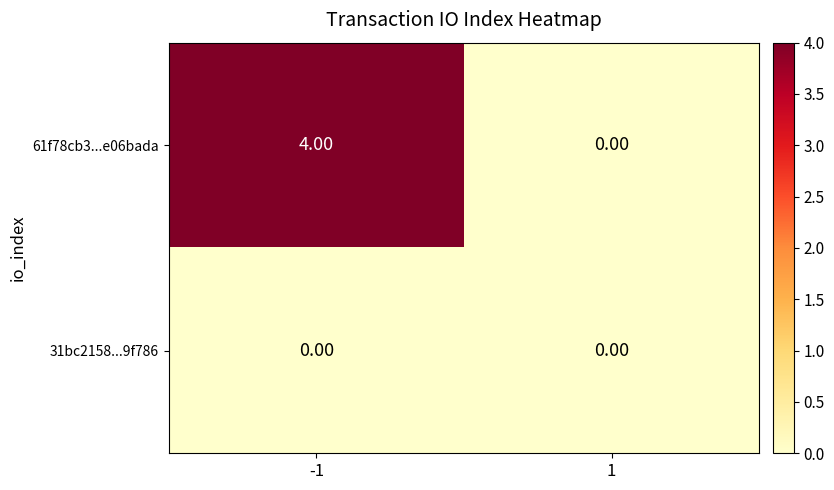

What is the sum of the 61f78cb3...e06bada values at -1 and 1?

4